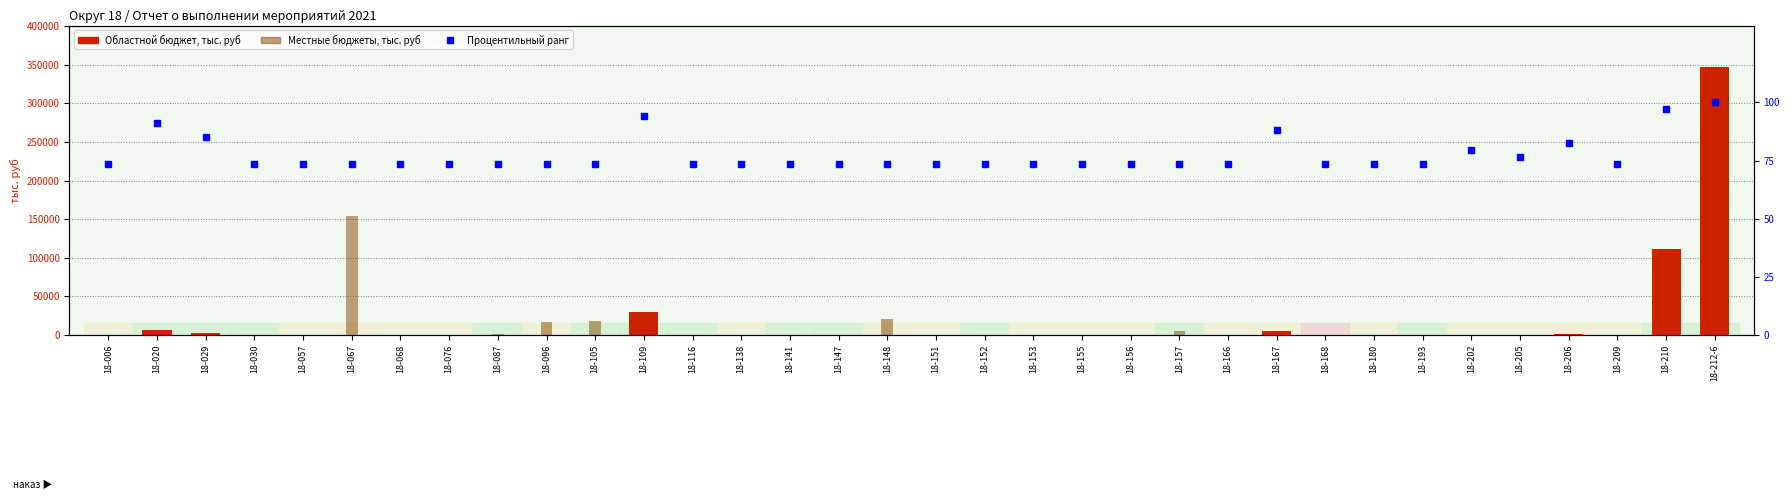

What are all the series names shown in the legend?

Областной бюджет, тыс. руб, Местные бюджеты, тыс. руб, Процентильный ранг